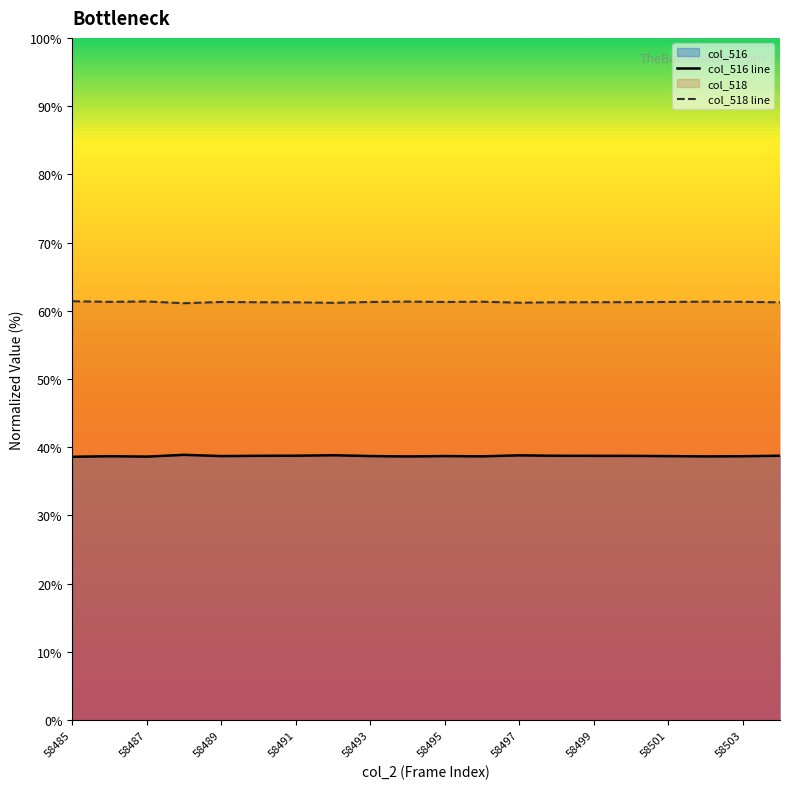

Which series has the largest total across all categories?

col_518 line